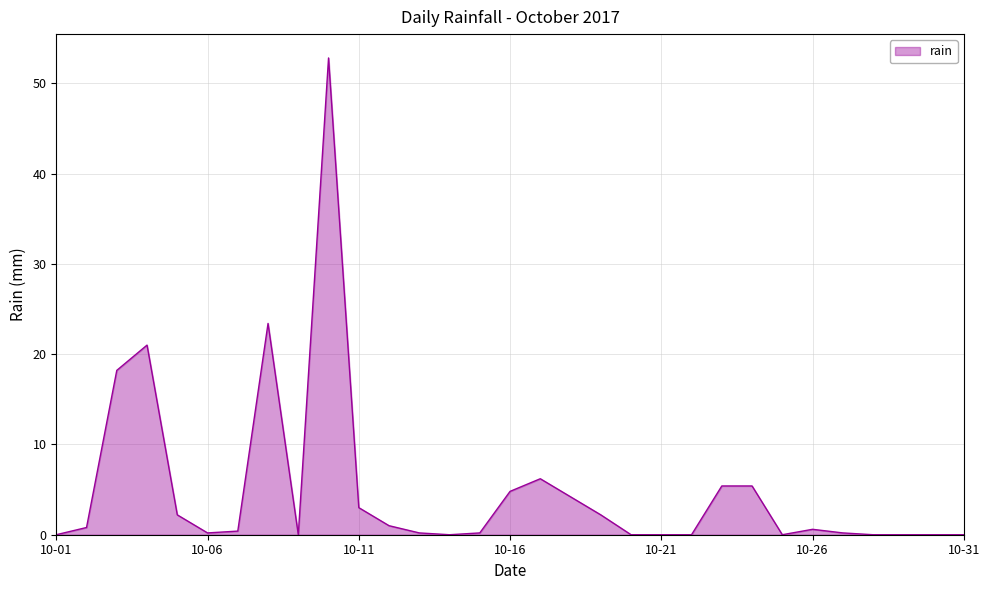

What is the greatest value displayed?

52.8